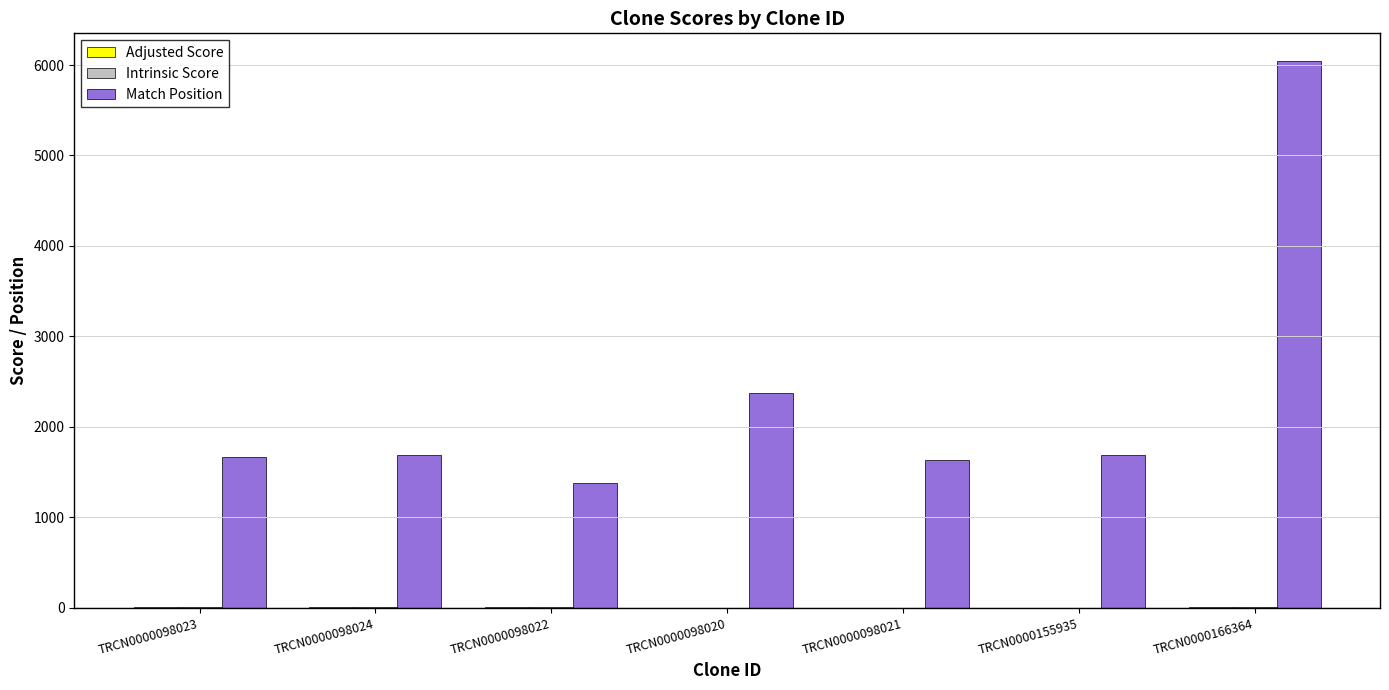

True or false: Match Position has a value of 1629.0 at TRCN0000098021.

True